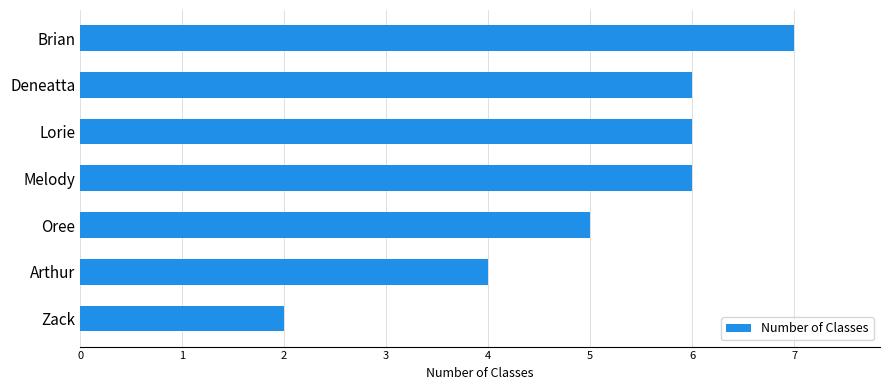

Which has a higher value, Lorie or Arthur?

Lorie